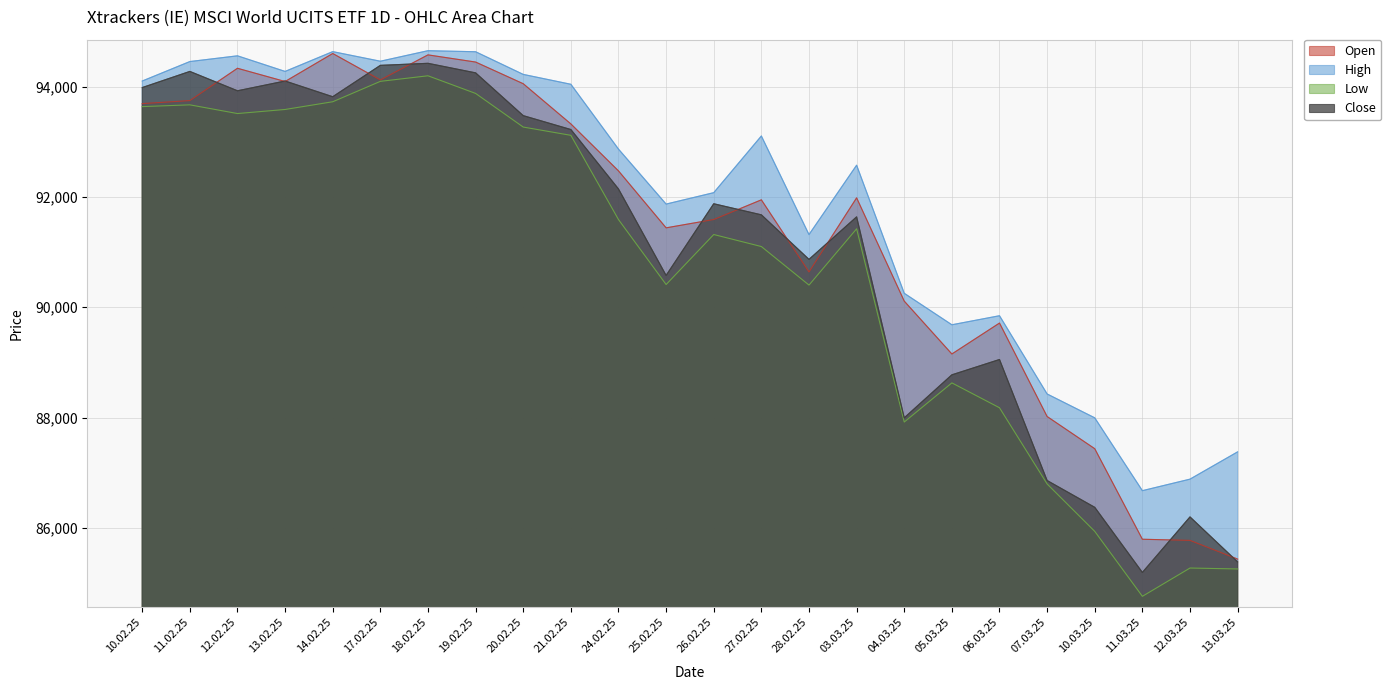

List the series in order of their overall mean, highest first.

High, Open, Close, Low